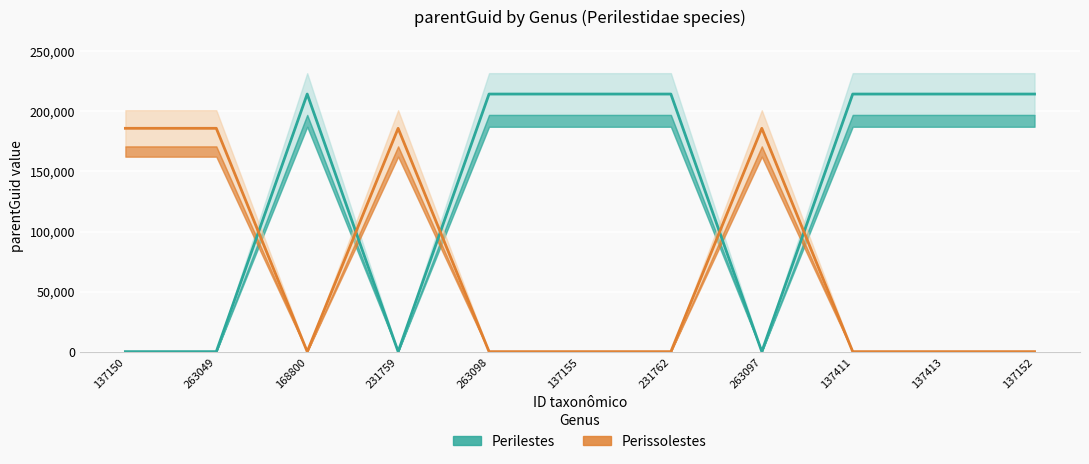

Where is the first local minimum for Perilestes?

231759